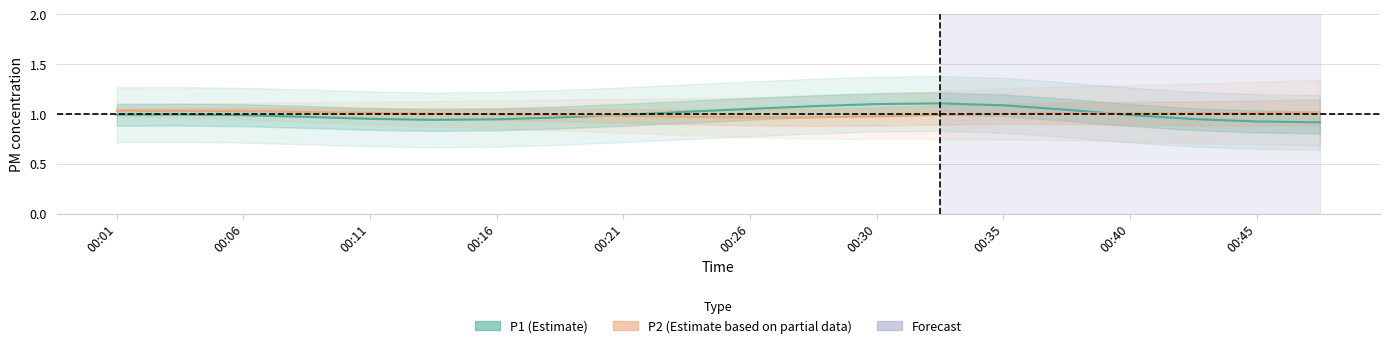

Which series has the largest total across all categories?

P1 (Estimate)